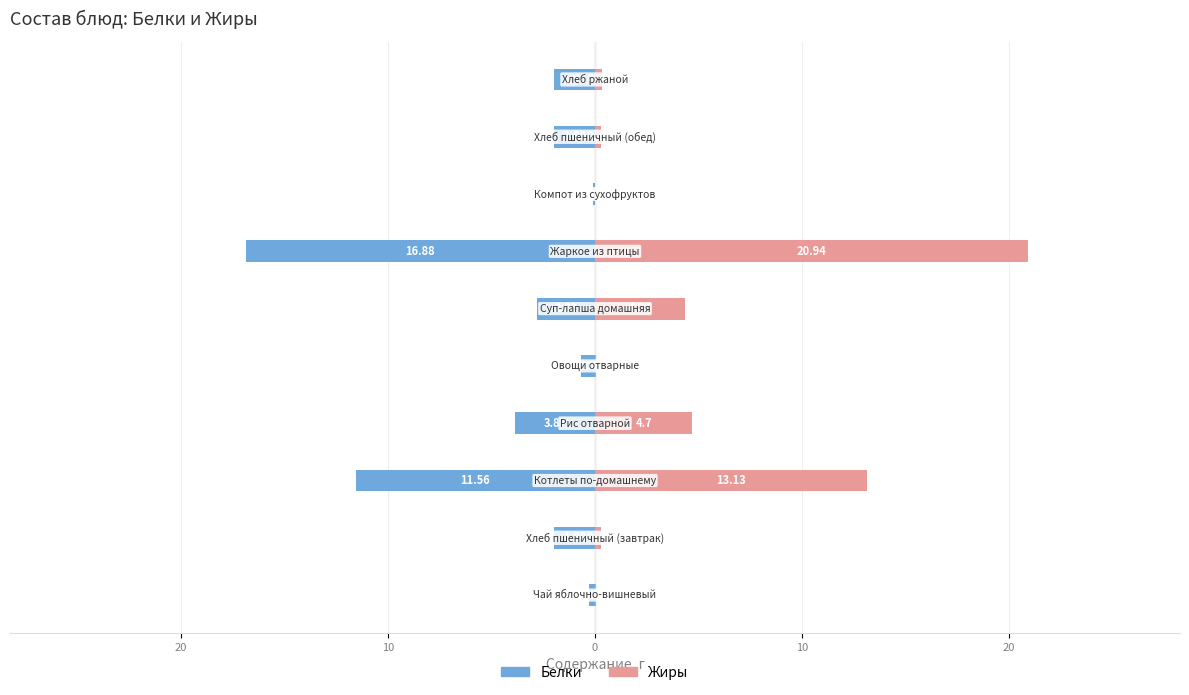

How many distinct data groups are displayed?

2